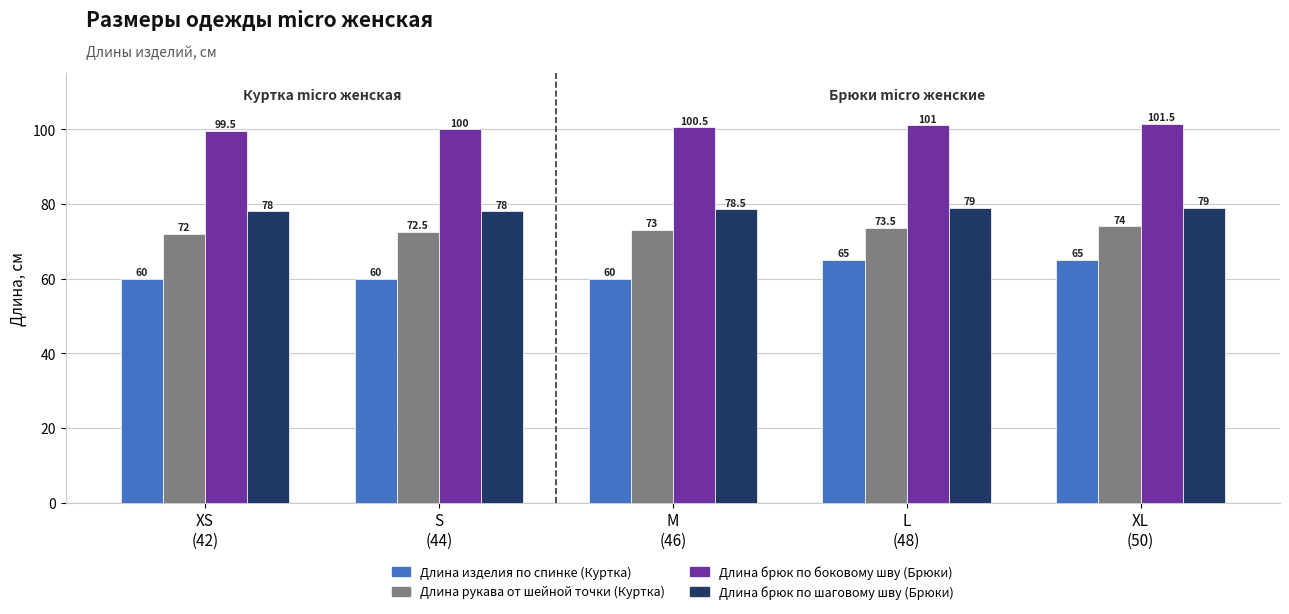

Reading left to right, what are all the values shown in this chart?

Длина изделия по спинке (Куртка): XS
(42)=60.0	S
(44)=60.0	M
(46)=60.0	L
(48)=65.0	XL
(50)=65.0
Длина рукава от шейной точки (Куртка): XS
(42)=72.0	S
(44)=72.5	M
(46)=73.0	L
(48)=73.5	XL
(50)=74.0
Длина брюк по боковому шву (Брюки): XS
(42)=99.5	S
(44)=100.0	M
(46)=100.5	L
(48)=101.0	XL
(50)=101.5
Длина брюк по шаговому шву (Брюки): XS
(42)=78.0	S
(44)=78.0	M
(46)=78.5	L
(48)=79.0	XL
(50)=79.0